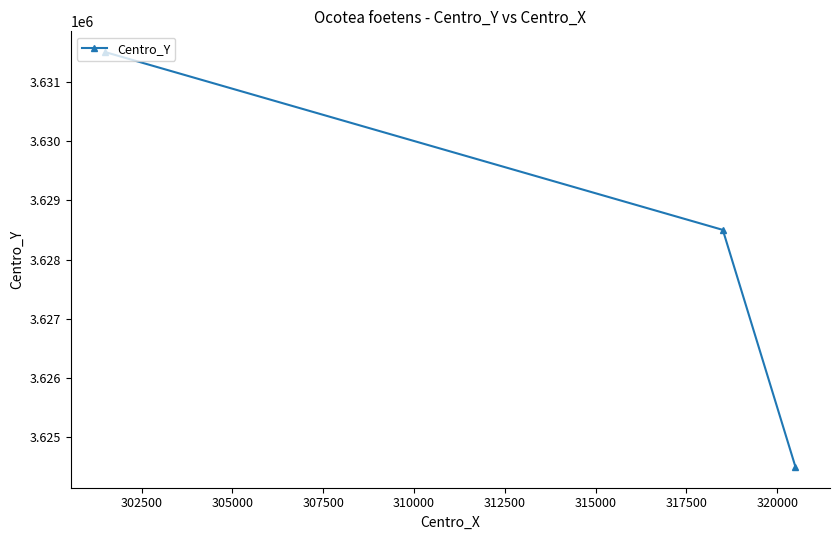

What is the value of the 2nd point from the left?

3628500